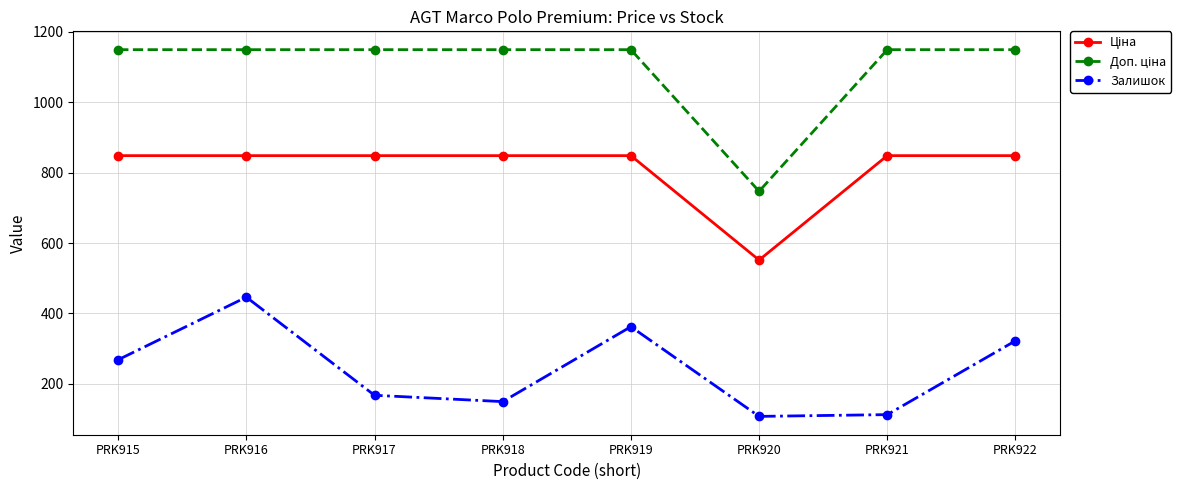

True or false: Залишок has more than 0 points higher than both neighbors.

True